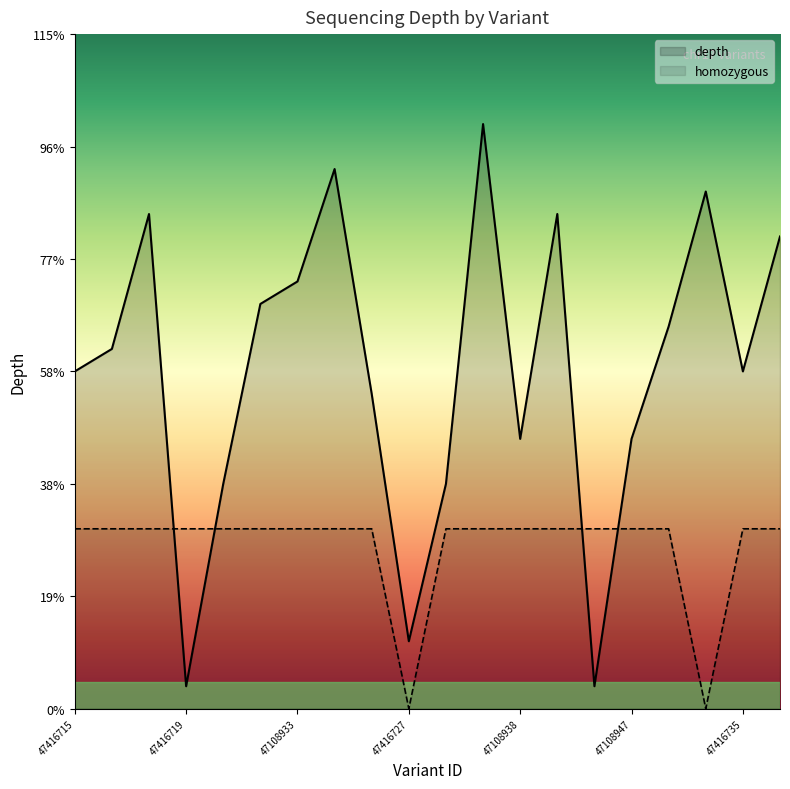

Which category has the highest value in the homozygous_count series?

47416715